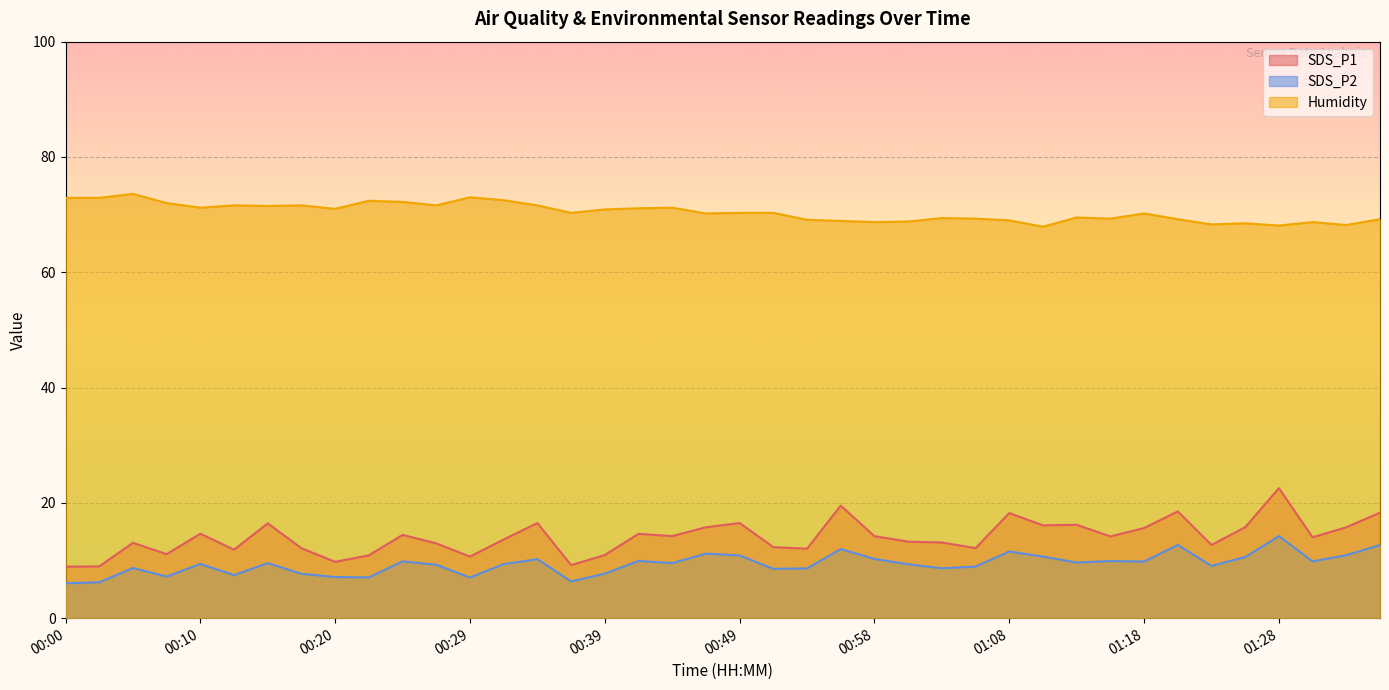

Reading left to right, list all the values displayed in this chart.

SDS_P1: 8.9	9.0	13.1	11.1	14.7	11.9	16.4	12.1	9.8	10.9	14.4	13.0	10.7	13.7	16.5	9.2	10.9	14.6	14.2	15.8	16.5	12.3	12.1	19.5	14.2	13.3	13.1	12.2	18.2	16.1	16.2	14.2	15.6	18.5	12.7	15.8	22.6	14.0	15.8	18.3
SDS_P2: 6.0	6.2	8.7	7.2	9.4	7.5	9.6	7.7	7.1	7.1	9.8	9.3	7.0	9.4	10.2	6.4	7.7	9.9	9.6	11.2	10.9	8.6	8.6	12.0	10.3	9.3	8.7	8.9	11.6	10.7	9.7	9.9	9.8	12.7	9.1	10.6	14.2	9.8	10.9	12.7
Humidity: 72.9	72.9	73.6	72.0	71.2	71.6	71.5	71.6	71.0	72.4	72.2	71.6	73.0	72.5	71.6	70.3	70.9	71.1	71.2	70.2	70.3	70.3	69.1	68.9	68.7	68.8	69.4	69.3	69.0	67.9	69.5	69.3	70.2	69.2	68.3	68.5	68.1	68.7	68.2	69.2